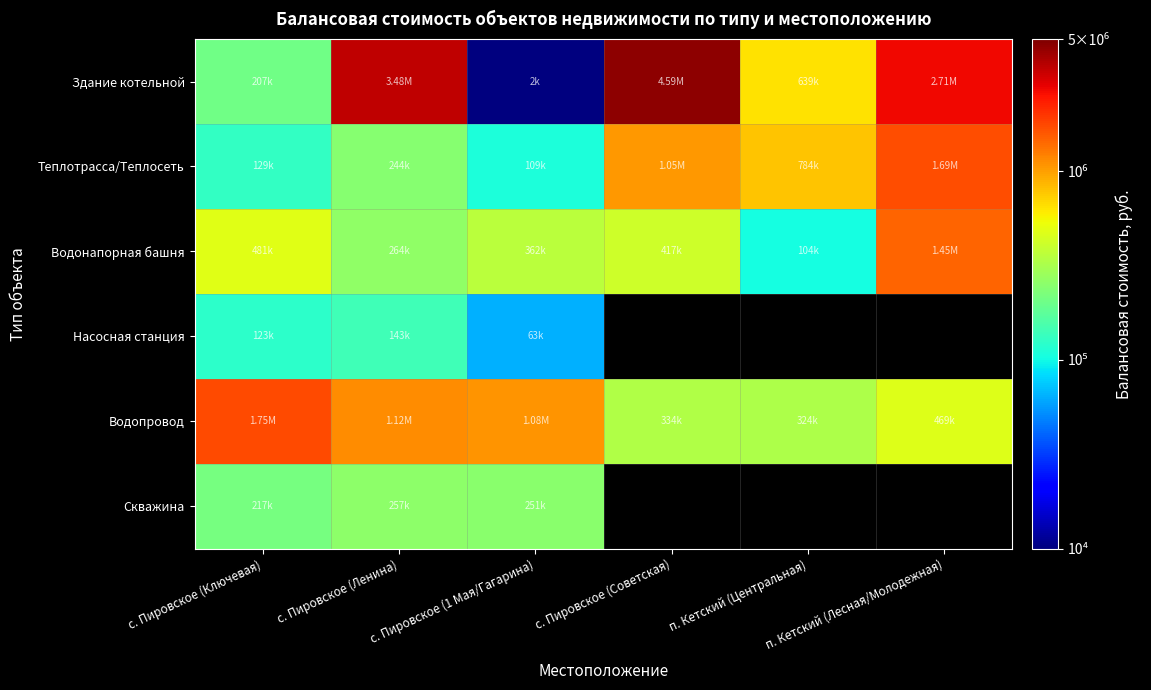

At how many categories does at least one series exceed 42425?

6